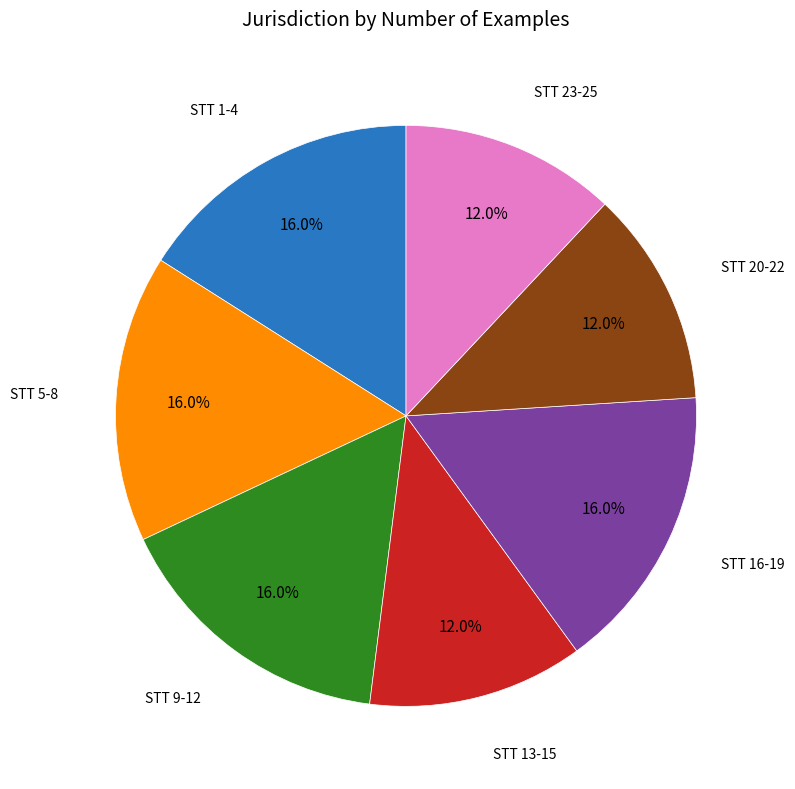

Is there a majority slice in this chart?

No